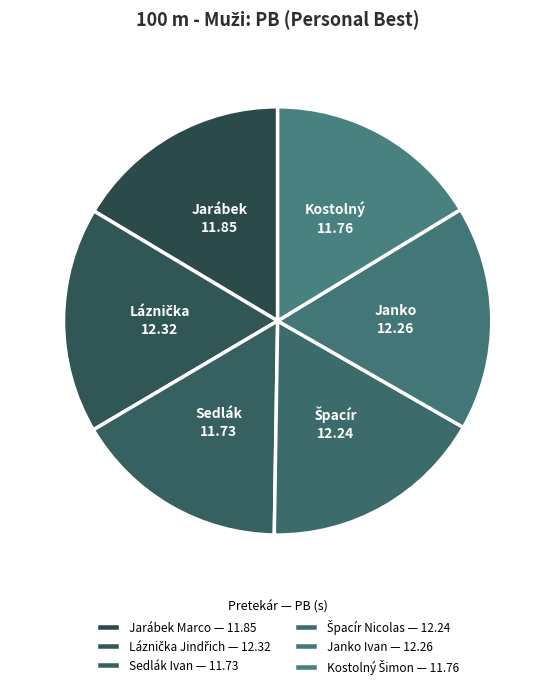

Combined, do Jarábek Marco and Kostolný Šimon account for over 50%?

No